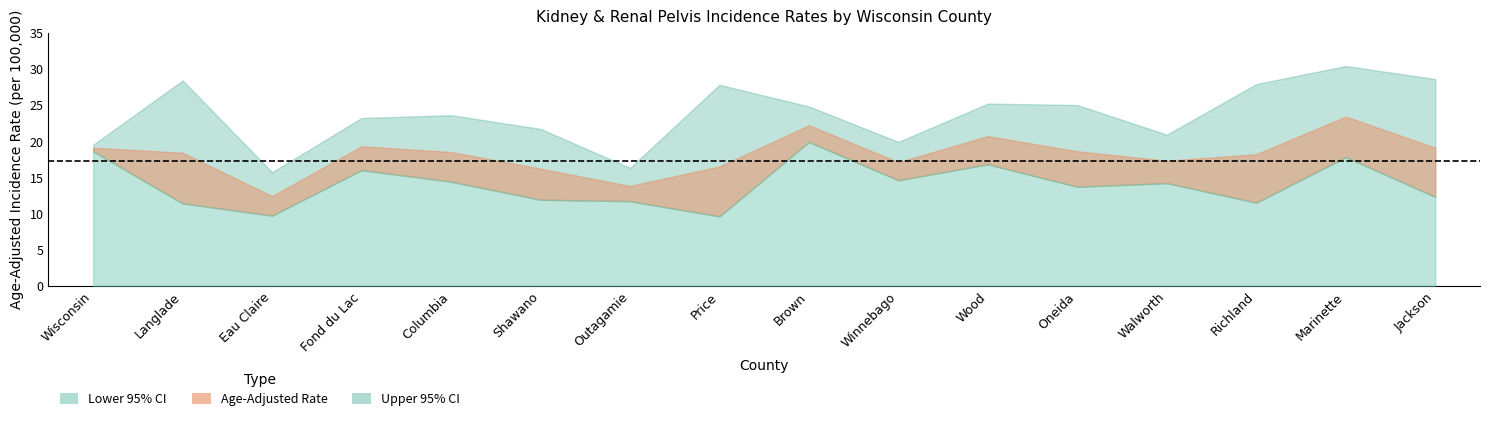

What is the sum of the Lower 95% CI values at Jackson and Winnebago?

26.9